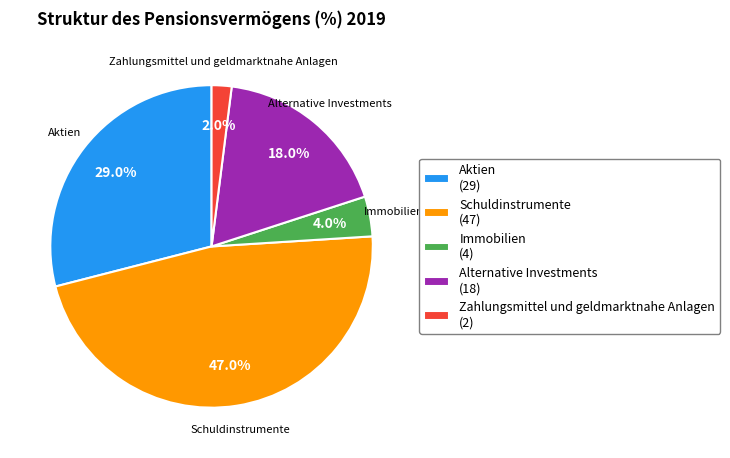

To the nearest percent, what portion does Aktien represent?

29%